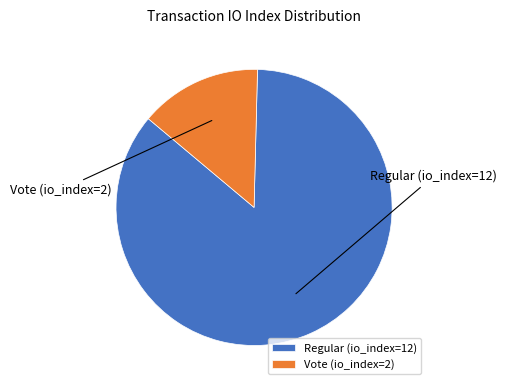

To the nearest percent, what percentage of the pie is Regular (io_index=12)?

86%